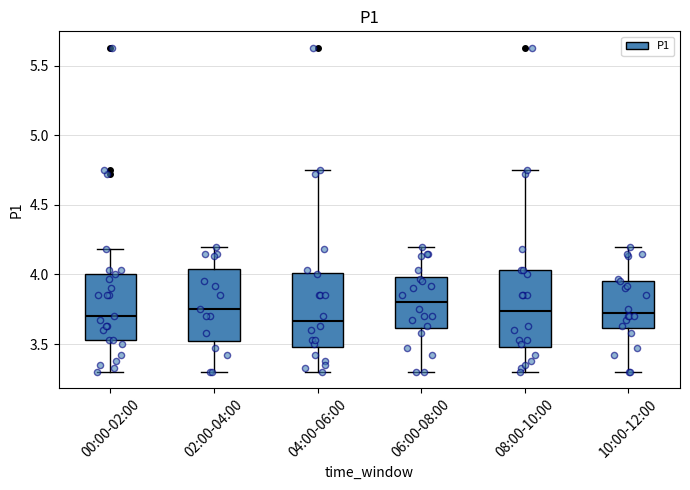

Where is the upper edge of the box for 02:00-04:00 on the y-axis? The values are not printed on the chart, so give them approximately, as read against the axis.

4.05